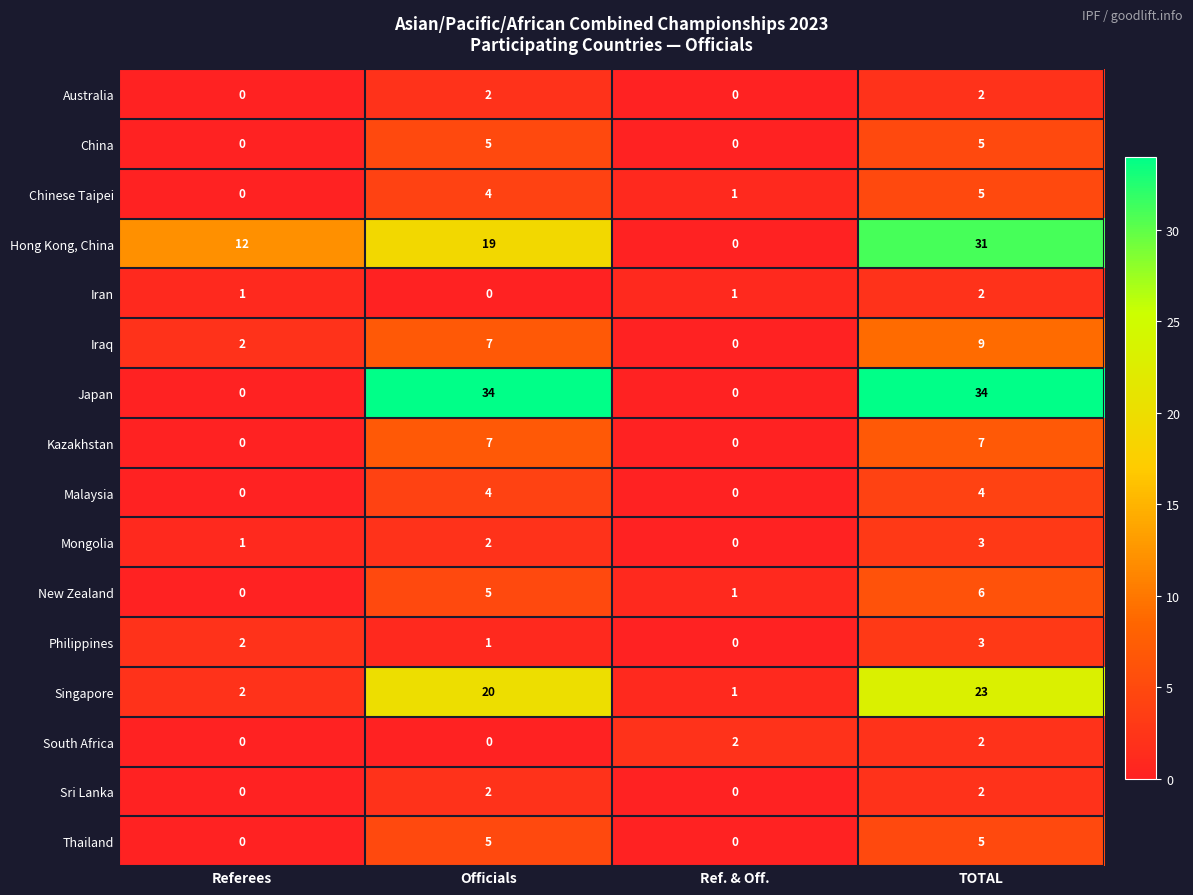

What is the sum of the China values at Referees and Officials?

5